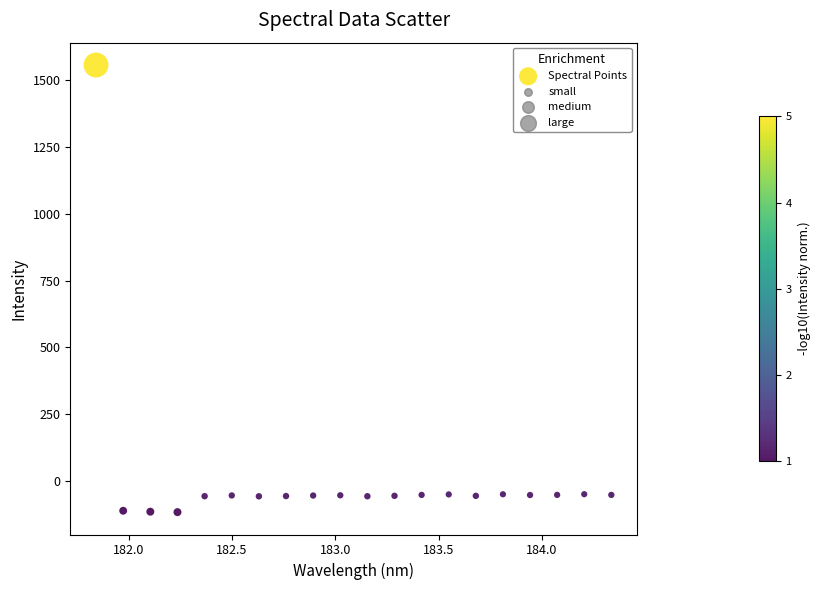

What is the range of Y values (max minus min)?

1672.7